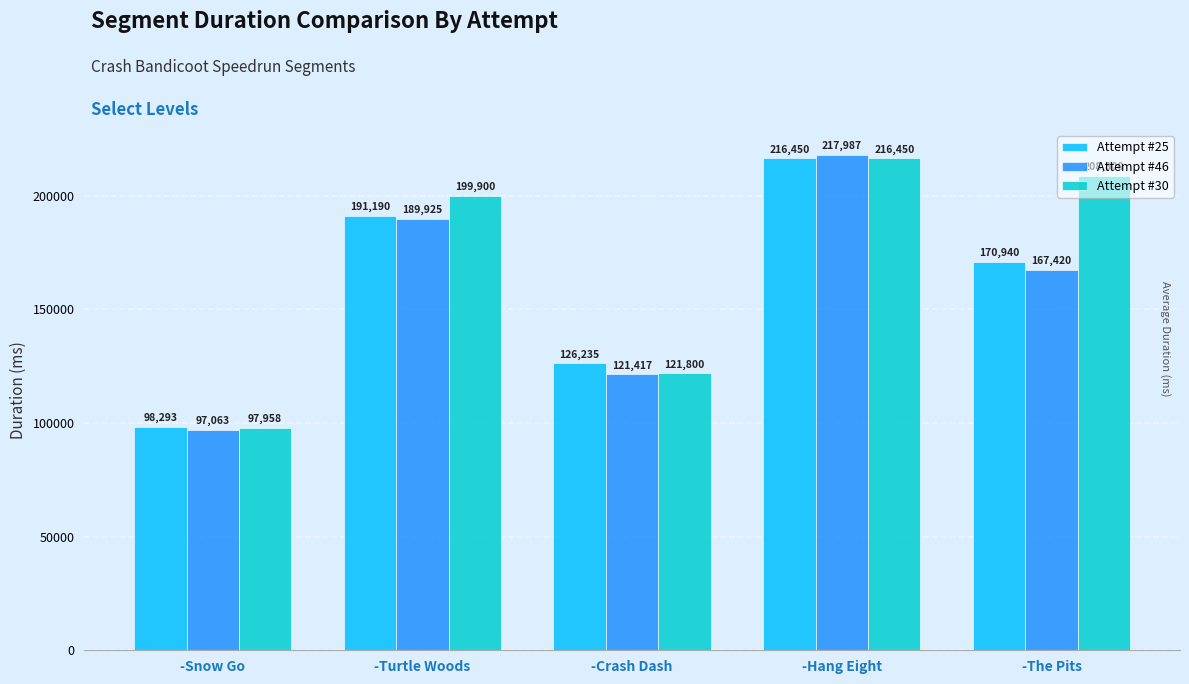

What is the difference between the maximum and second lowest values in the Attempt #30 series?

94650